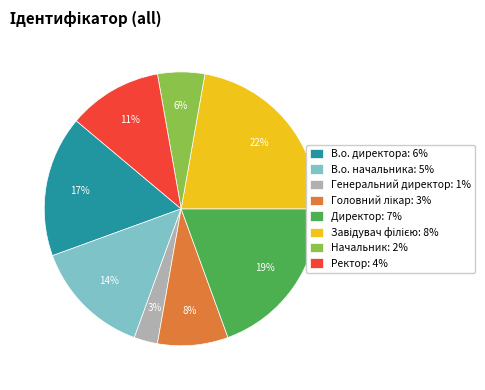

Is there a majority slice in this chart?

No